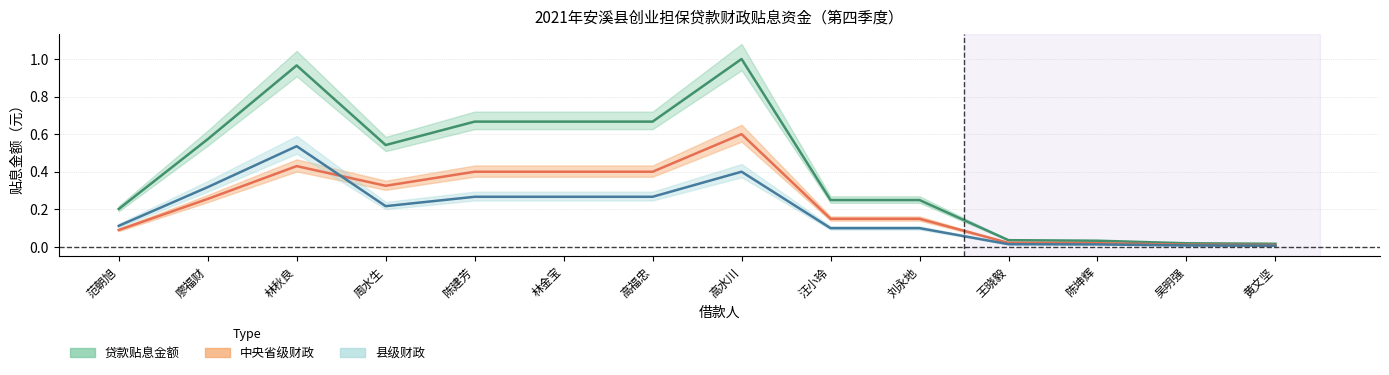

Reading left to right, list all the values displayed in this chart.

贷款贴息金额: 范朝旭=0.2	廖福财=0.6	林秋良=1.0	周水生=0.5	陈建芳=0.7	林金宝=0.7	高福忠=0.7	高水川=1.0	汪小玲=0.2	刘永地=0.2	王晓毅=0.0	陈坤辉=0.0	吴明强=0.0	黄文坚=0.0
中央省级财政: 范朝旭=0.1	廖福财=0.3	林秋良=0.4	周水生=0.3	陈建芳=0.4	林金宝=0.4	高福忠=0.4	高水川=0.6	汪小玲=0.1	刘永地=0.1	王晓毅=0.0	陈坤辉=0.0	吴明强=0.0	黄文坚=0.0
县级财政: 范朝旭=0.1	廖福财=0.3	林秋良=0.5	周水生=0.2	陈建芳=0.3	林金宝=0.3	高福忠=0.3	高水川=0.4	汪小玲=0.1	刘永地=0.1	王晓毅=0.0	陈坤辉=0.0	吴明强=0.0	黄文坚=0.0